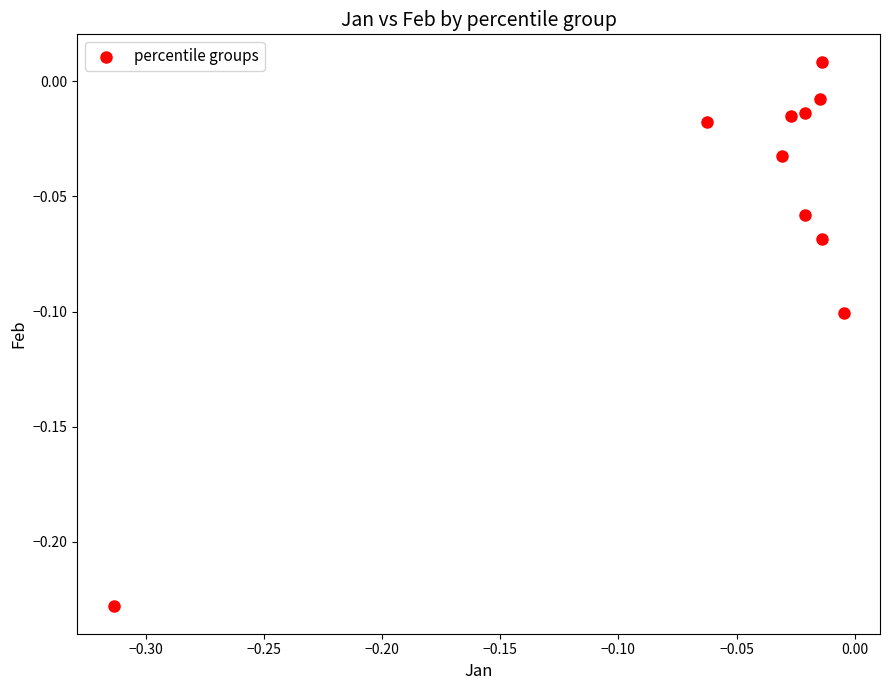

What is the range of X values (max minus min)?

0.3